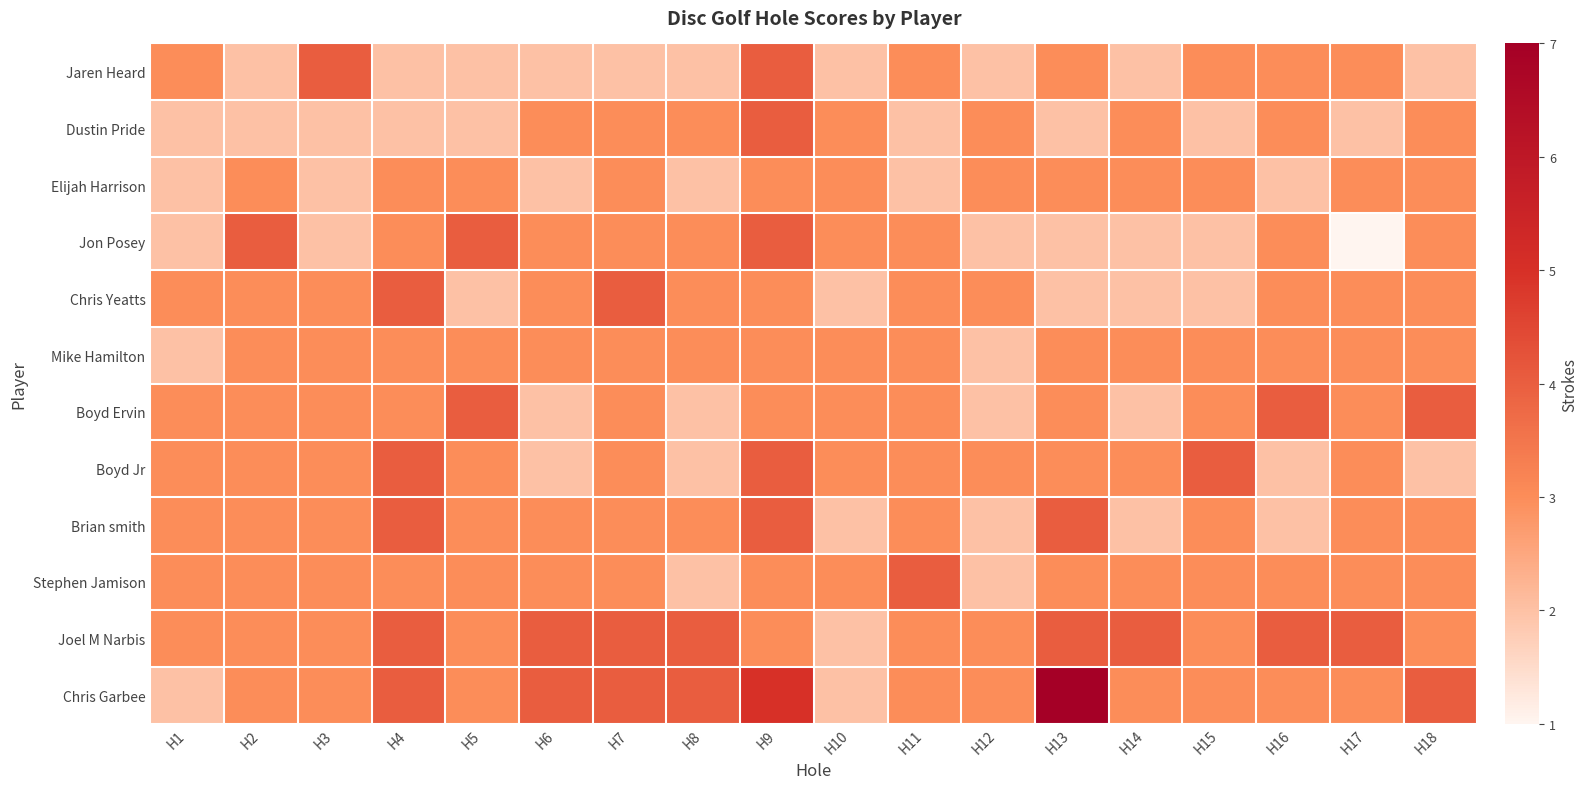

What is the minimum value shown in the chart?

1